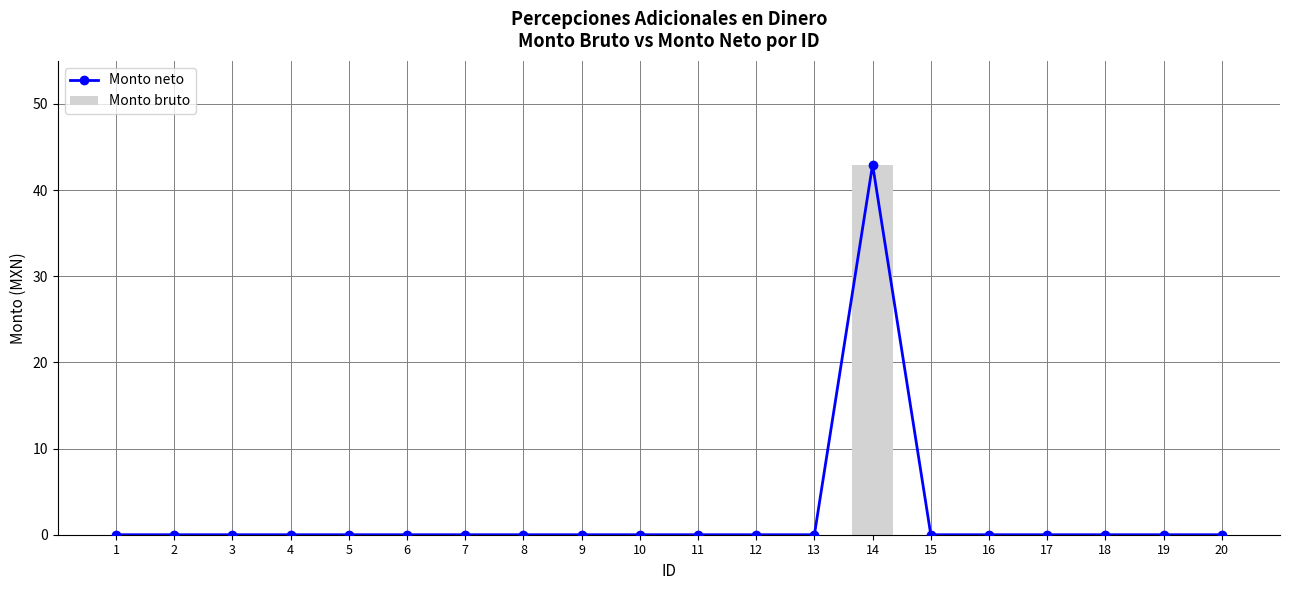

Count the number of data series in this chart.

2